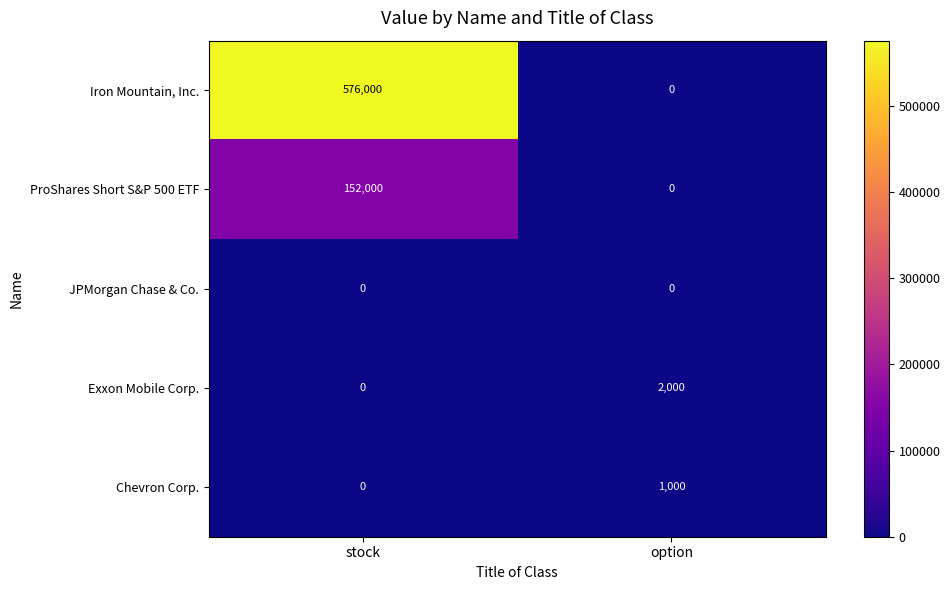

Read the ProShares Short S&P 500 ETF value at stock, to the nearest 50.

152000